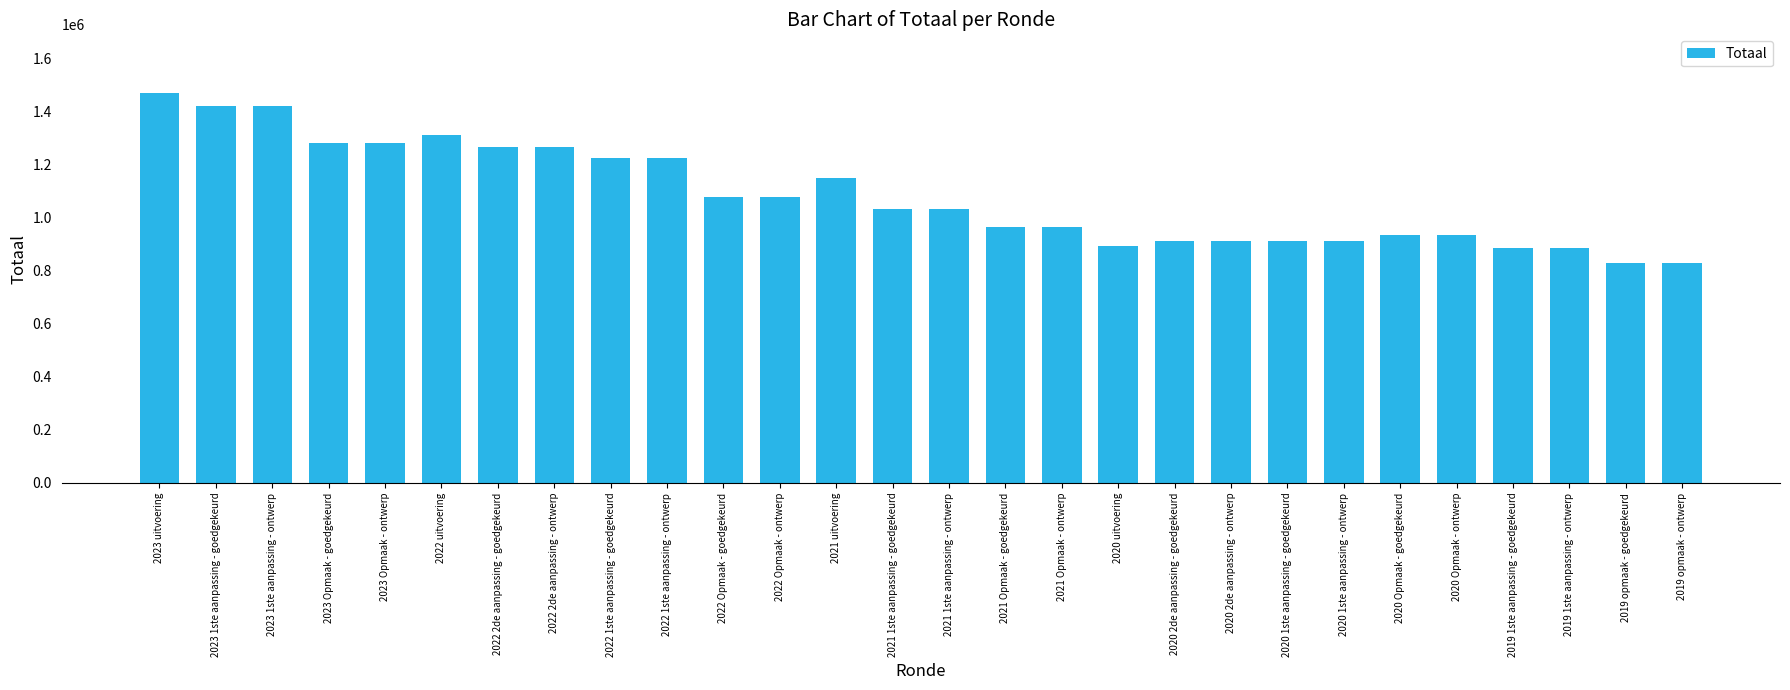

What is the approximate value at 2021 Opmaak - goedgekeurd, to the nearest 10?

965630